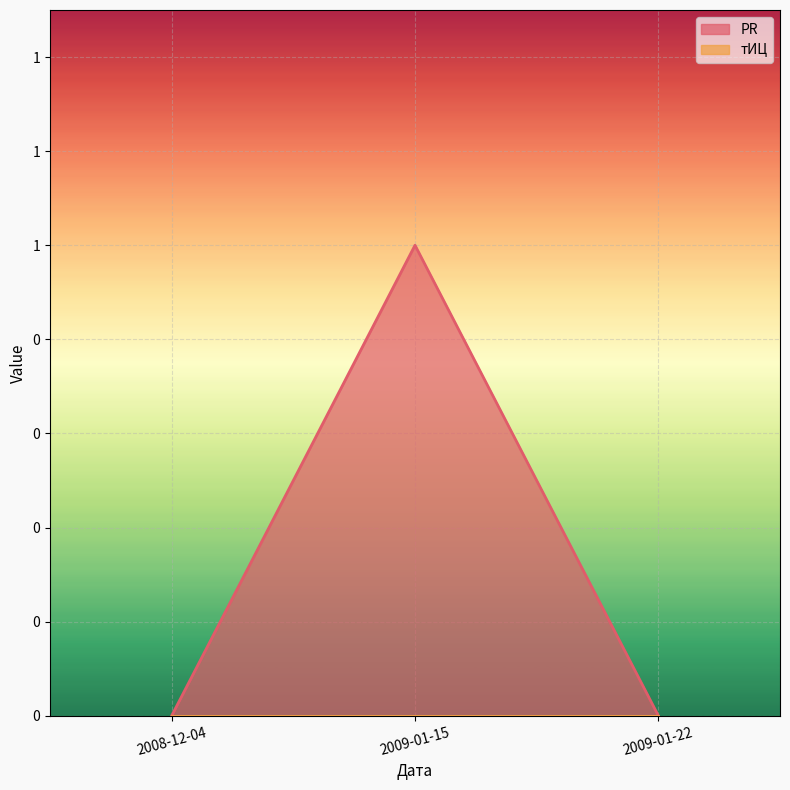

How many series are shown in this chart?

1